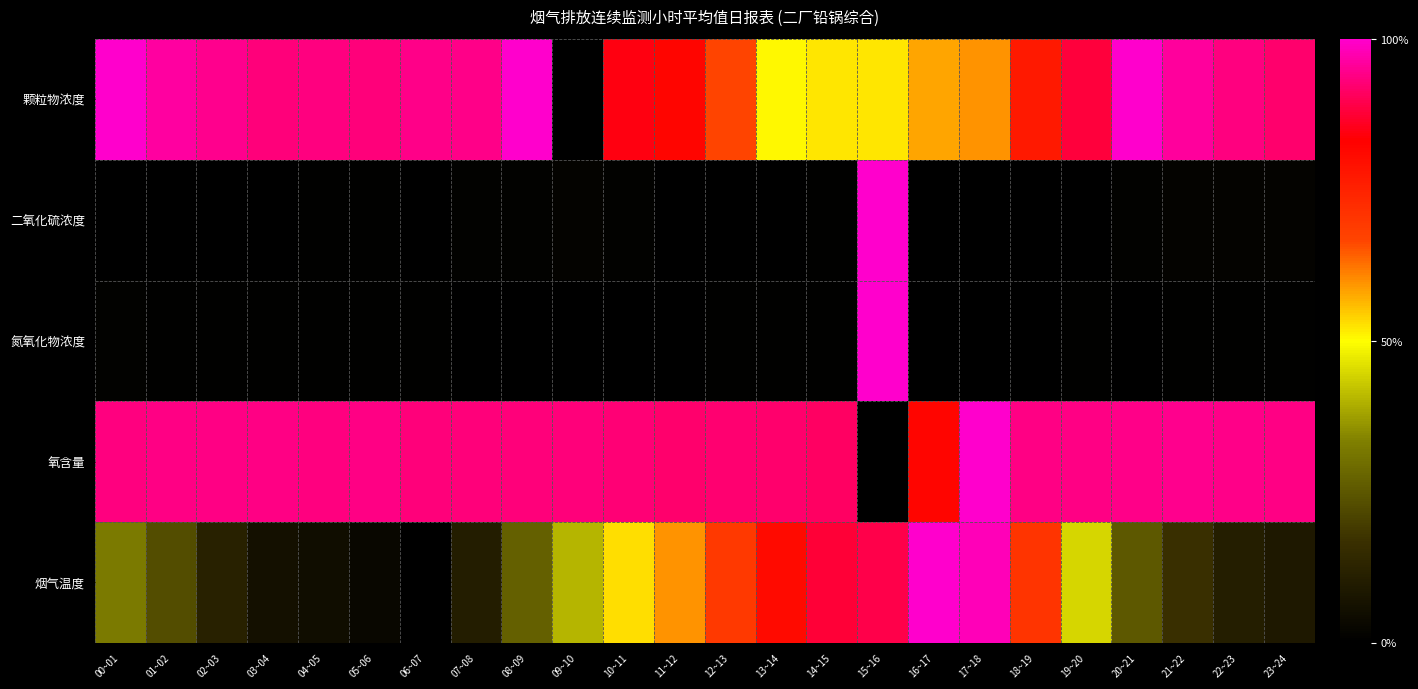

Which series has the largest range (max minus min)?

颗粒物浓度